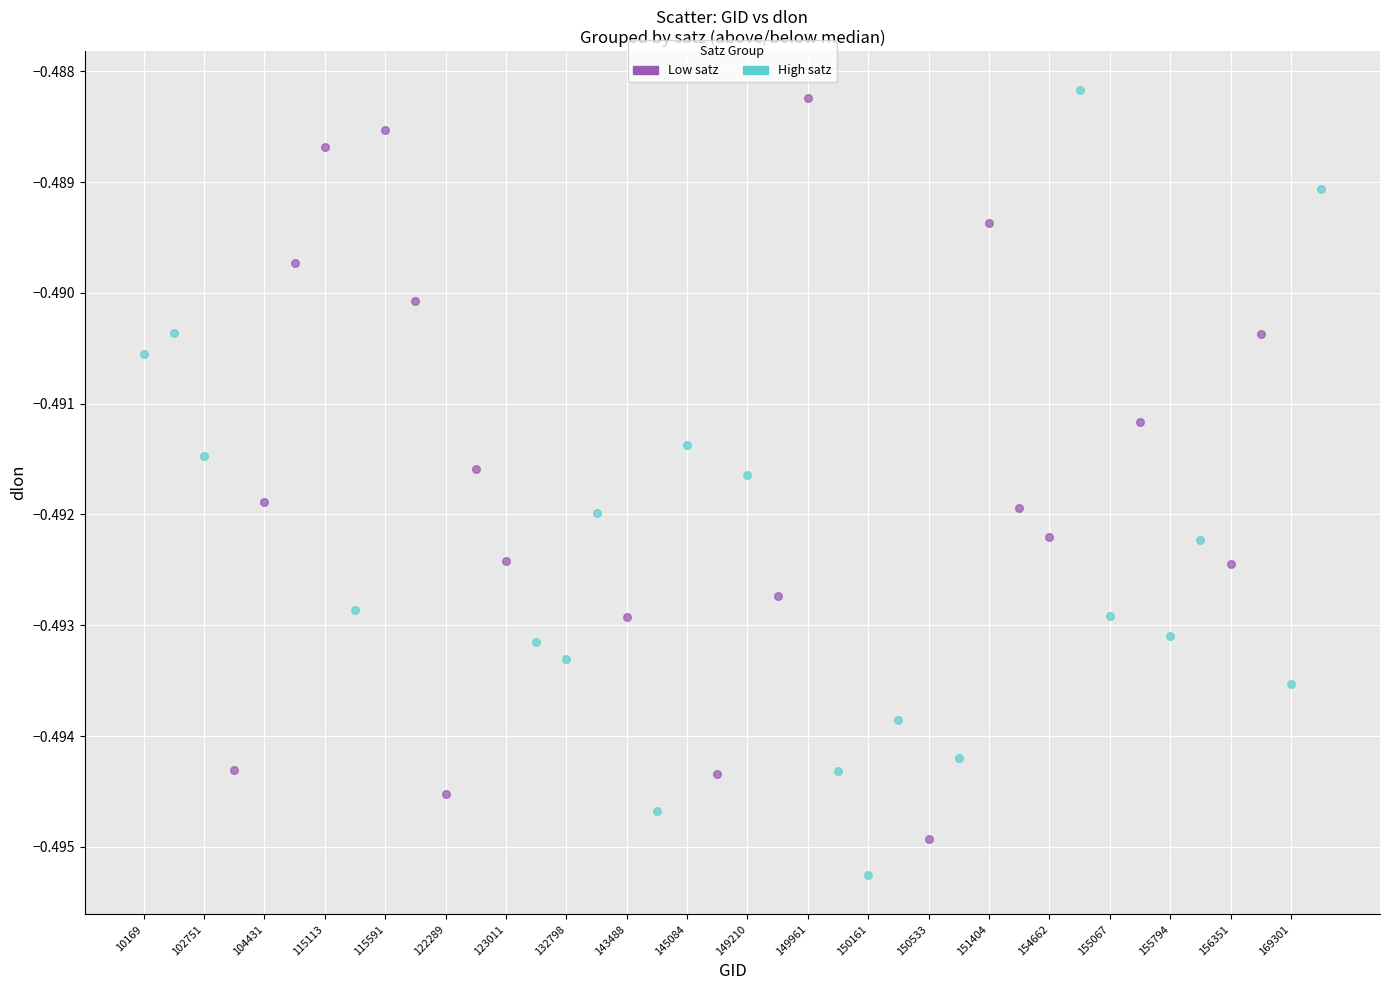

Which series contains the lowest Y value?

High satz